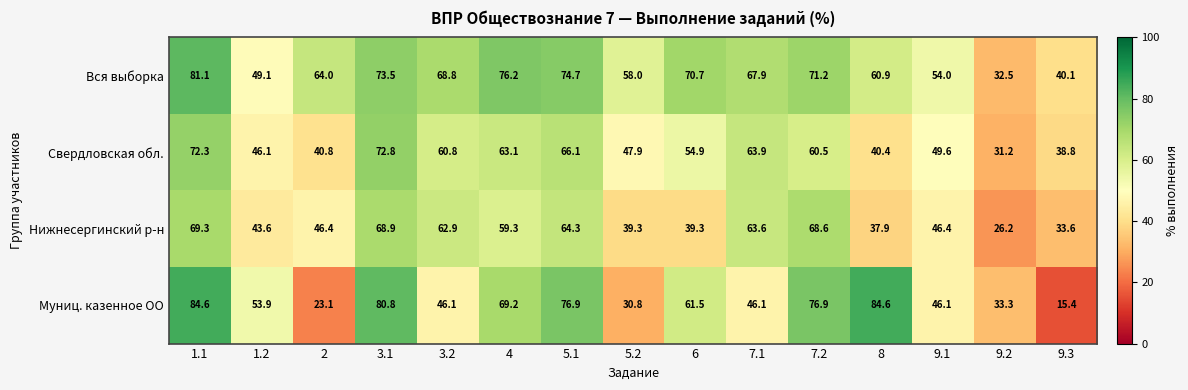

What value does the Свердловская обл. series have at 1.2?

46.1